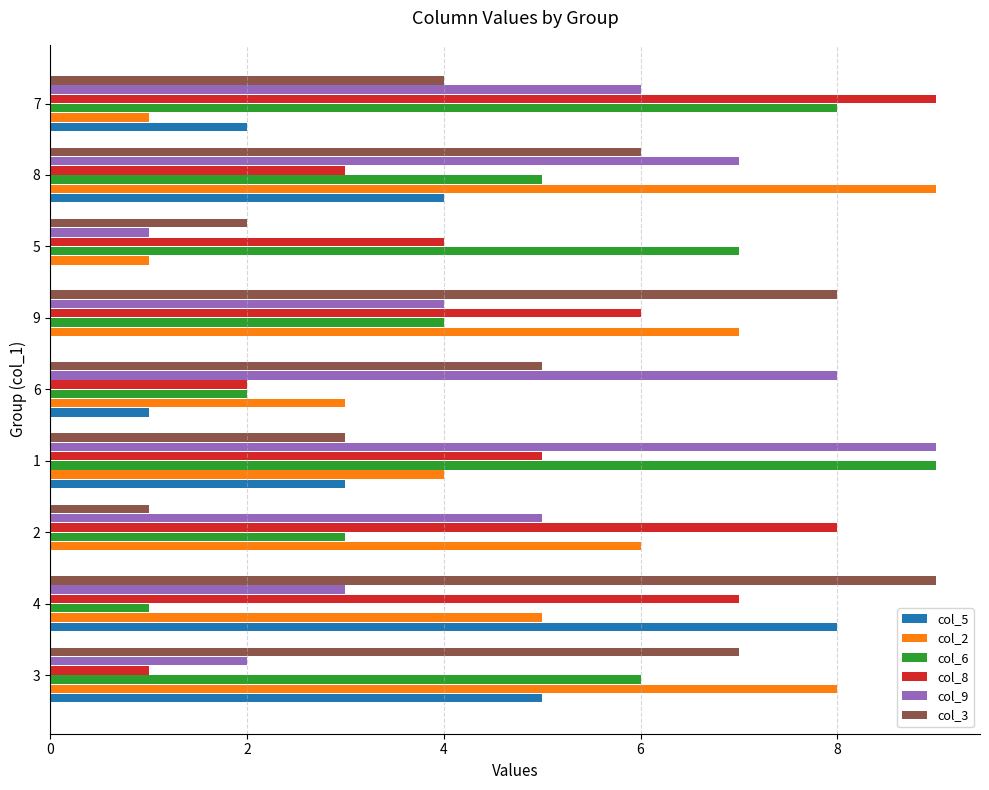

What is the greatest value displayed?

9